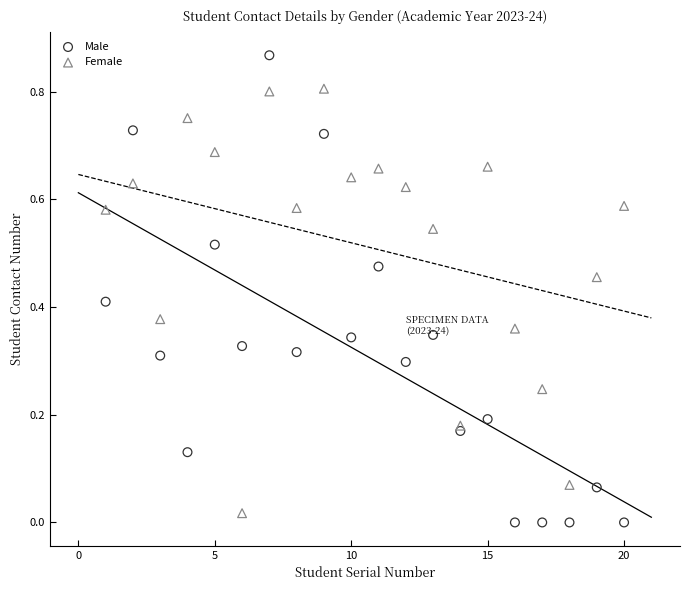

Which series reaches the maximum Y coordinate?

Male